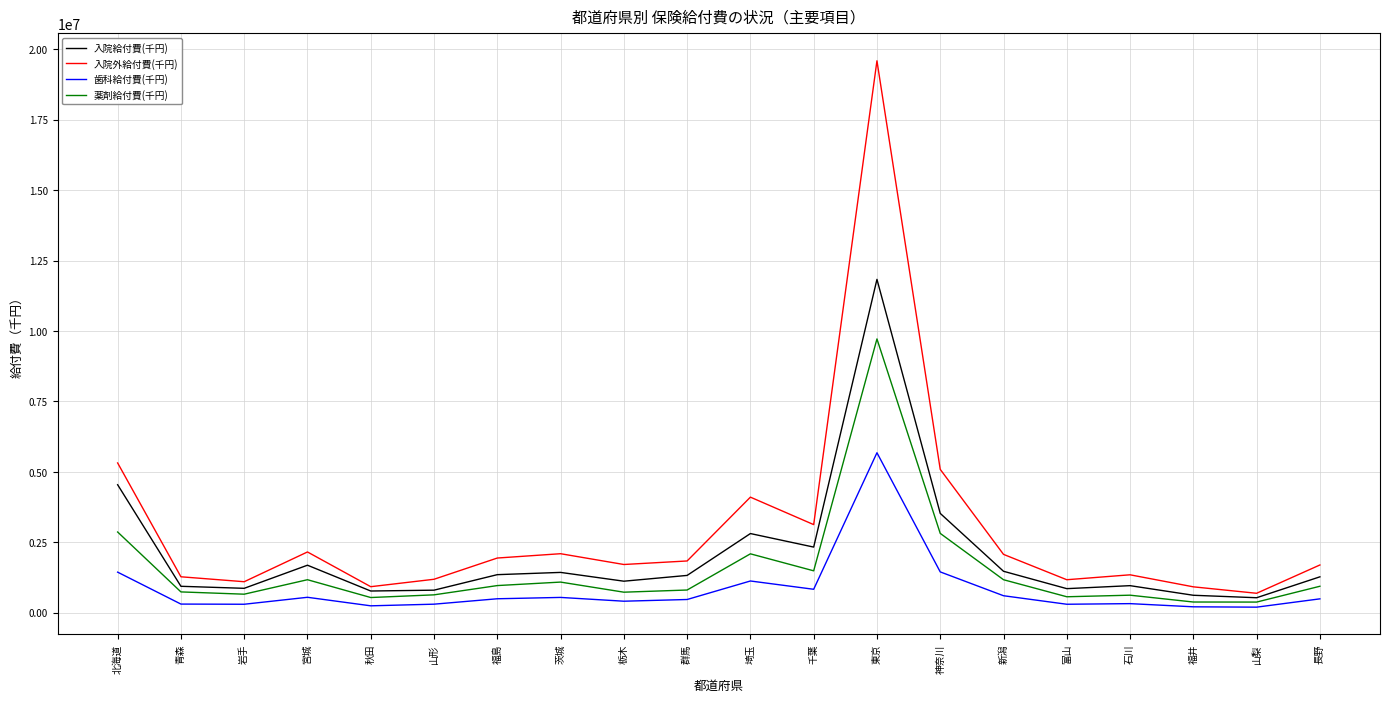

Which series has the largest total across all categories?

入院外給付費(千円)